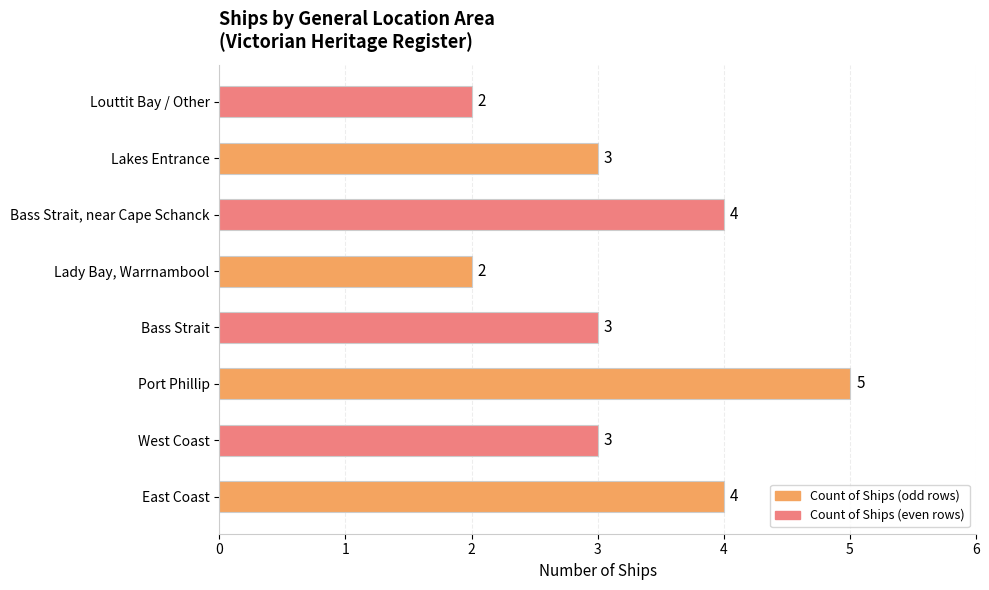

What is the approximate value at West Coast?

3